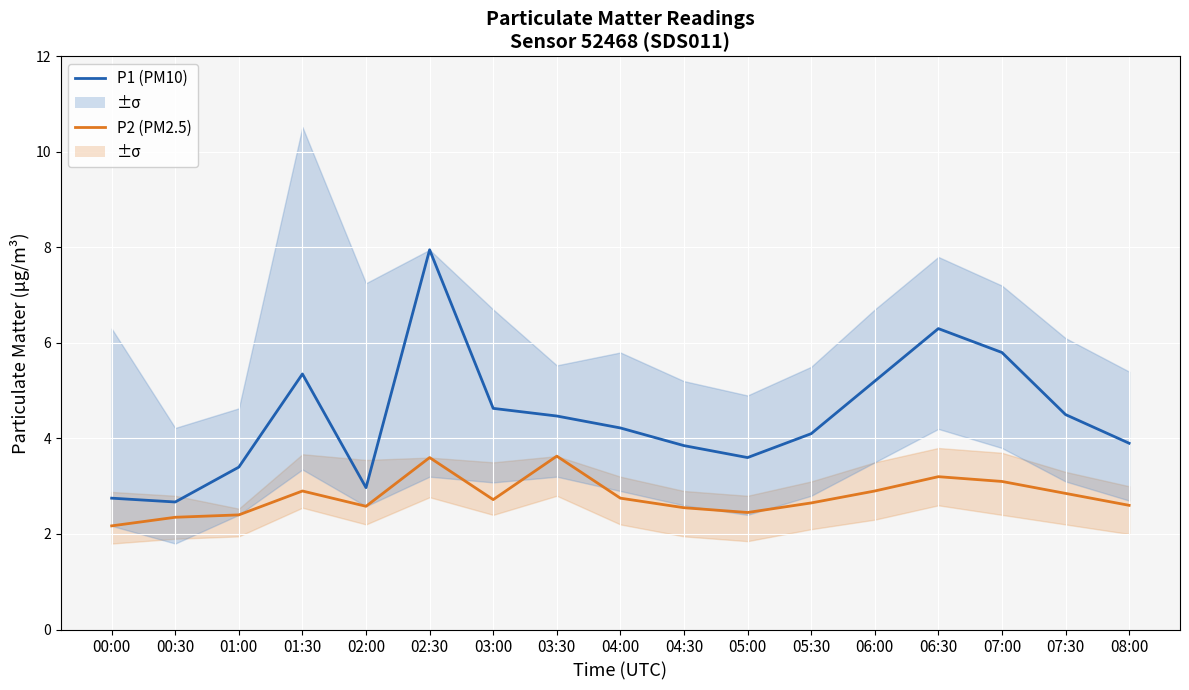

At which category does P1 (PM10) reach its first local peak?

01:30